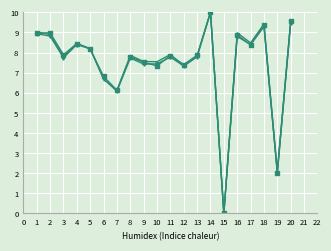

Which label corresponds to the largest value in the chart?

14